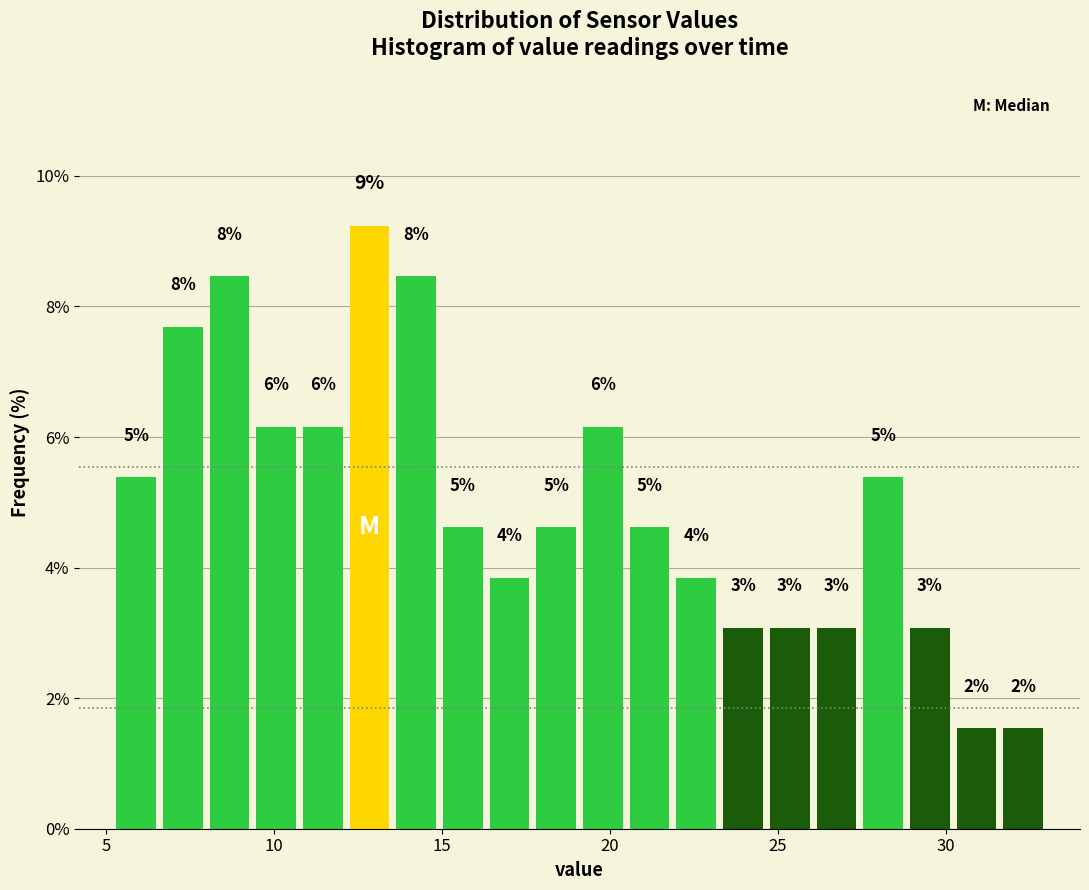

Read against the x-axis, roughly where is the centre of the tallest bar?

13.0